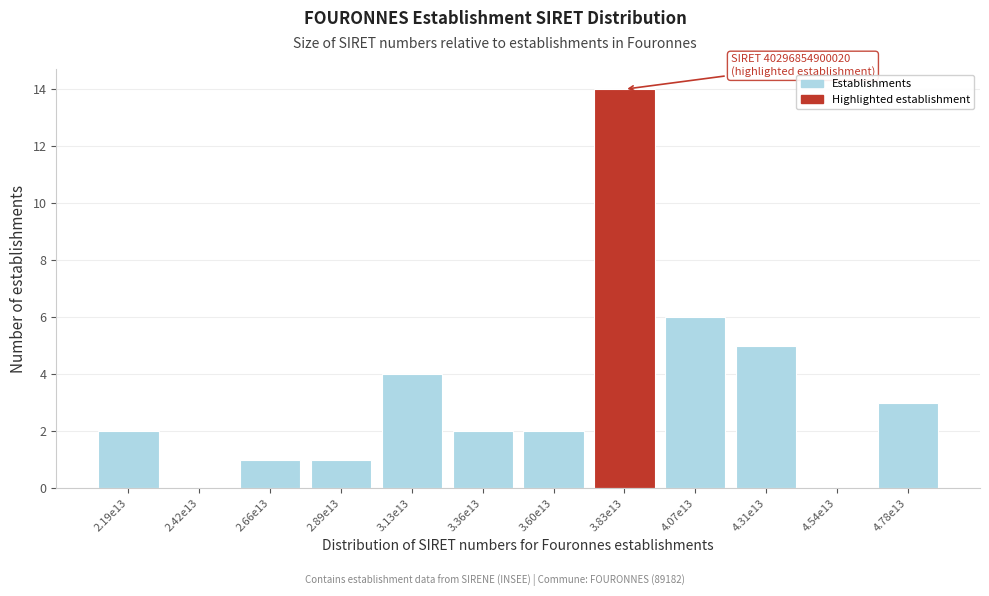

Reading right to left, transcribe all the data shown in this chart.

4.78e13=3	4.54e13=0	4.31e13=5	4.07e13=6	3.83e13=14	3.60e13=2	3.36e13=2	3.13e13=4	2.89e13=1	2.66e13=1	2.42e13=0	2.19e13=2